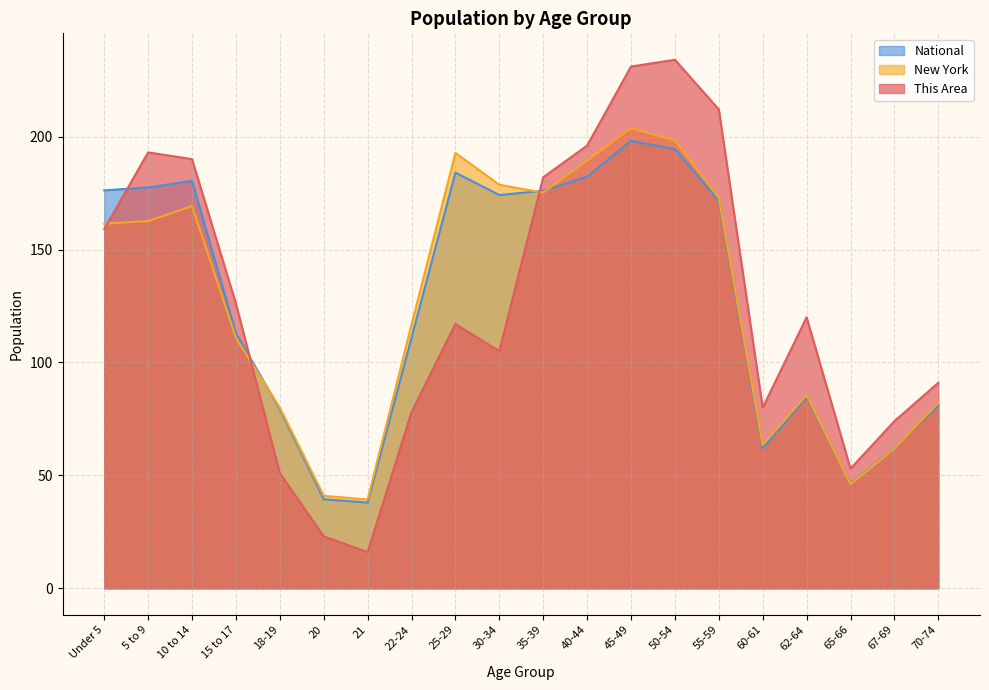

True or false: This Area and National intersect in this chart.

True